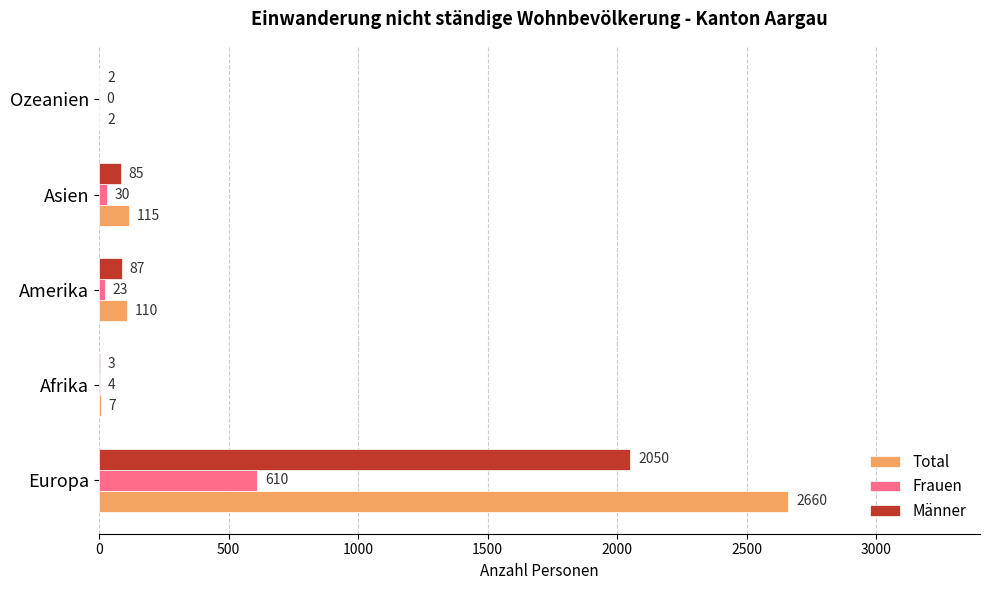

Which series has the largest total across all categories?

Total